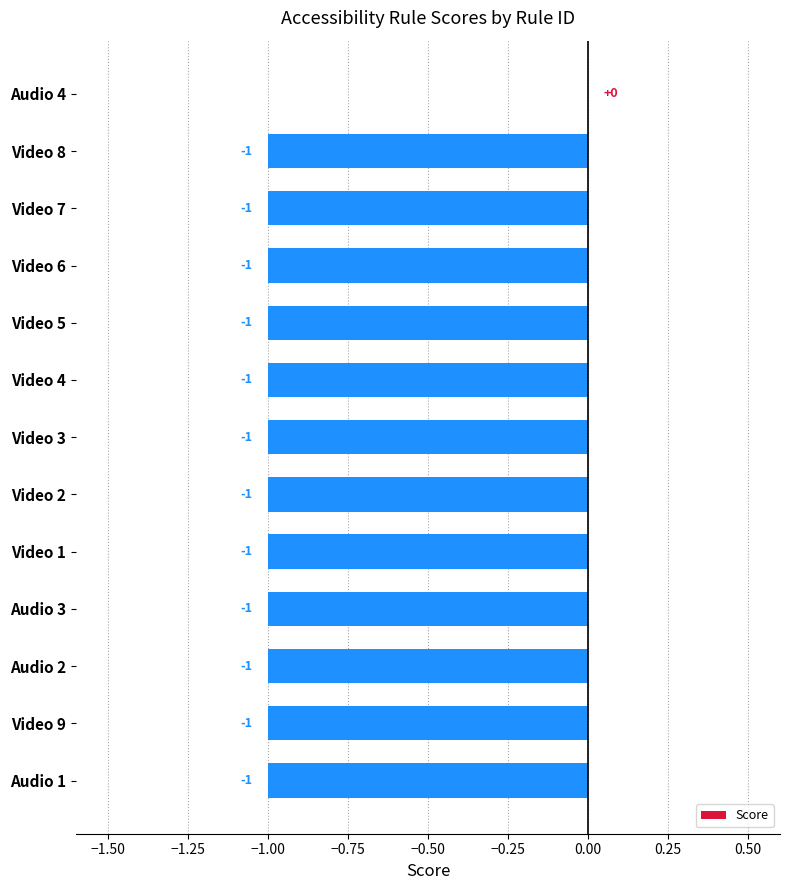

Reading top to bottom, what are all the values shown in this chart?

Audio 4=0	Video 8=-1	Video 7=-1	Video 6=-1	Video 5=-1	Video 4=-1	Video 3=-1	Video 2=-1	Video 1=-1	Audio 3=-1	Audio 2=-1	Video 9=-1	Audio 1=-1